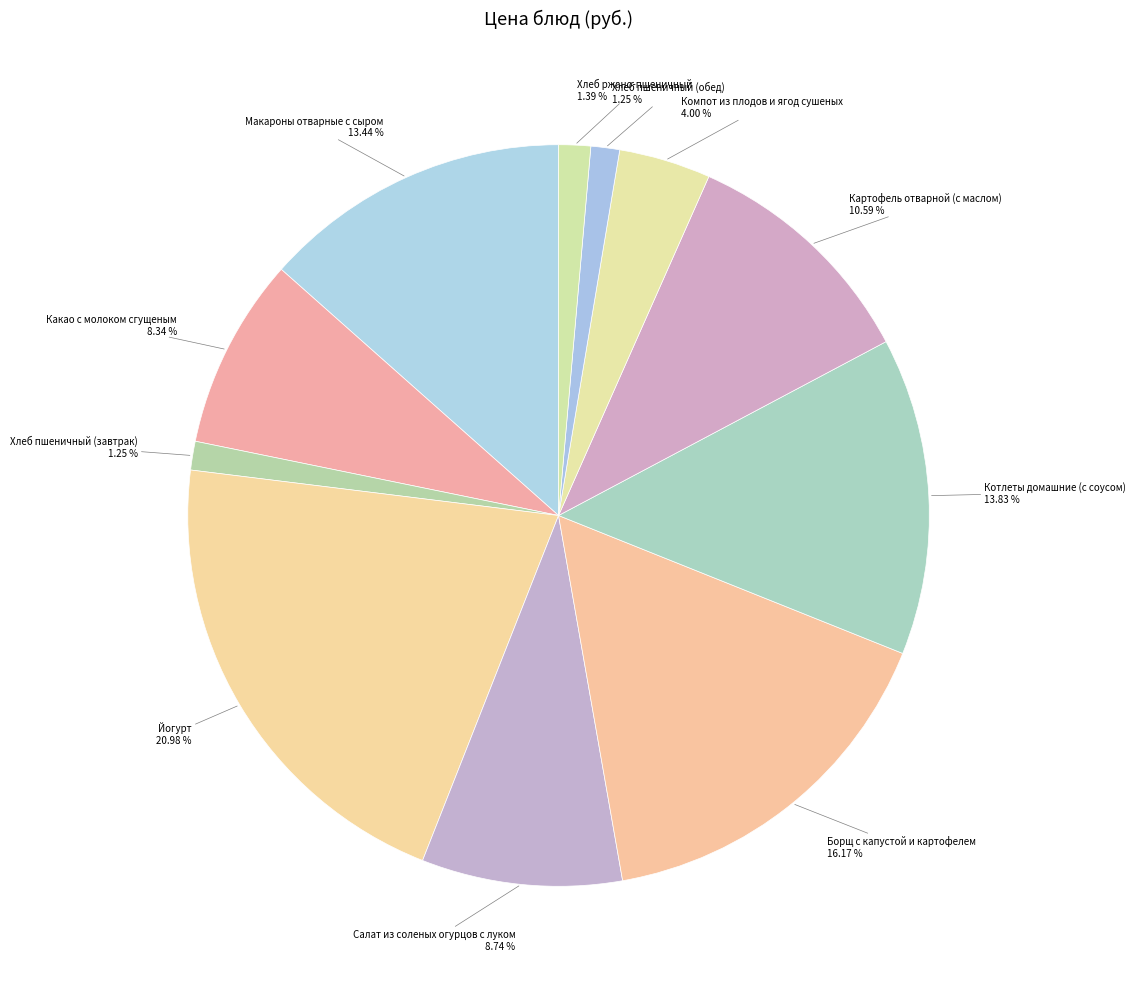

Rank the categories by value from highest to lowest.

Йогурт, Борщ с капустой и картофелем, Котлеты домашние (с соусом), Макароны отварные с сыром, Картофель отварной (с маслом), Салат из соленых огурцов с луком, Какао с молоком сгущеным, Компот из плодов и ягод сушеных, Хлеб ржано-пшеничный, Хлеб пшеничный (завтрак), Хлеб пшеничный (обед)